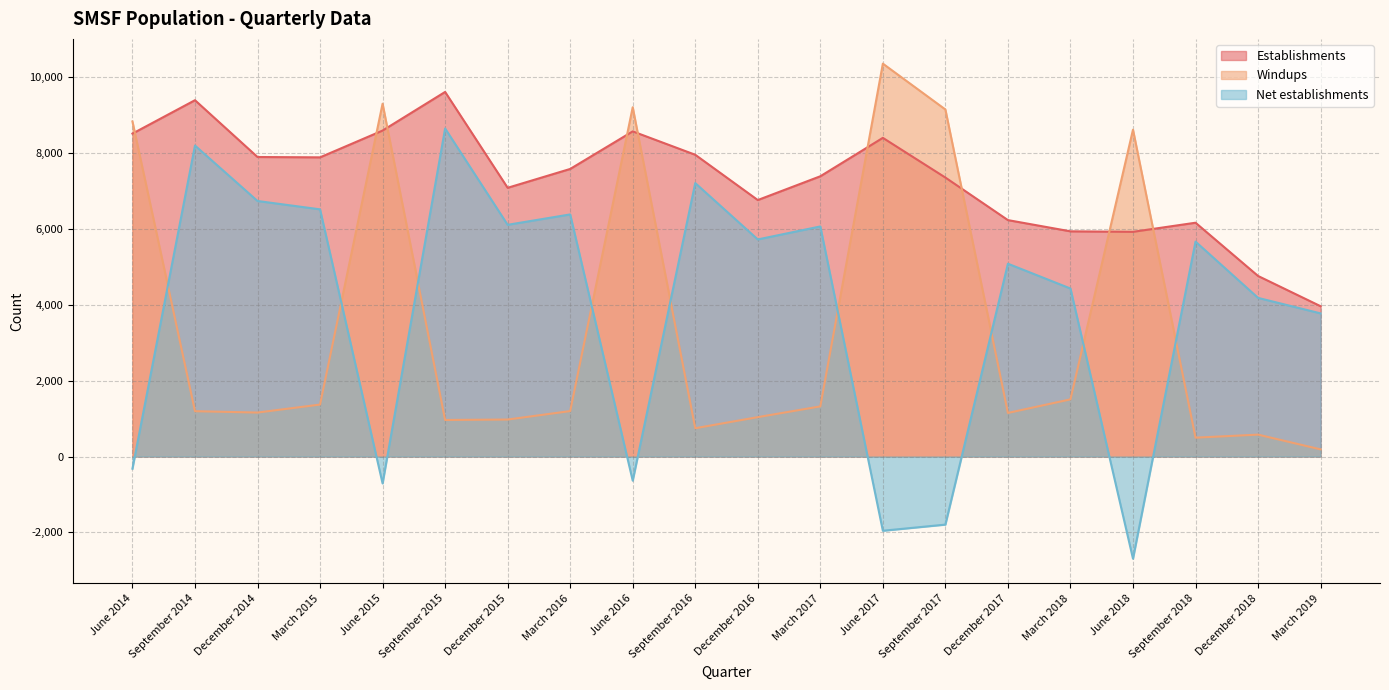

Reading left to right, transcribe all the data shown in this chart.

Establishments: June 2014=8516	September 2014=9397	December 2014=7899	March 2015=7890	June 2015=8596	September 2015=9615	December 2015=7087	March 2016=7584	June 2016=8575	September 2016=7958	December 2016=6764	March 2017=7391	June 2017=8404	September 2017=7357	December 2017=6235	March 2018=5939	June 2018=5926	September 2018=6166	December 2018=4762	March 2019=3964
Windups: June 2014=8836	September 2014=1196	December 2014=1160	March 2015=1371	June 2015=9305	September 2015=964	December 2015=976	March 2016=1199	June 2016=9211	September 2016=747	December 2016=1039	March 2017=1323	June 2017=10361	September 2017=9152	December 2017=1150	March 2018=1508	June 2018=8620	September 2018=498	December 2018=578	March 2019=189
Net establishments: June 2014=-320	September 2014=8201	December 2014=6739	March 2015=6519	June 2015=-709	September 2015=8651	December 2015=6111	March 2016=6385	June 2016=-636	September 2016=7211	December 2016=5725	March 2017=6068	June 2017=-1957	September 2017=-1795	December 2017=5085	March 2018=4431	June 2018=-2694	September 2018=5668	December 2018=4184	March 2019=3775